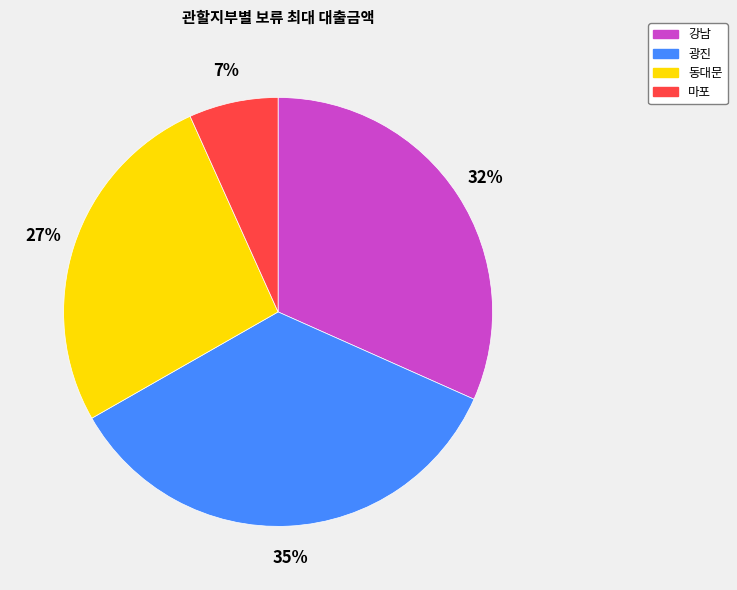

To the nearest percent, what percentage of the pie is 동대문?

27%